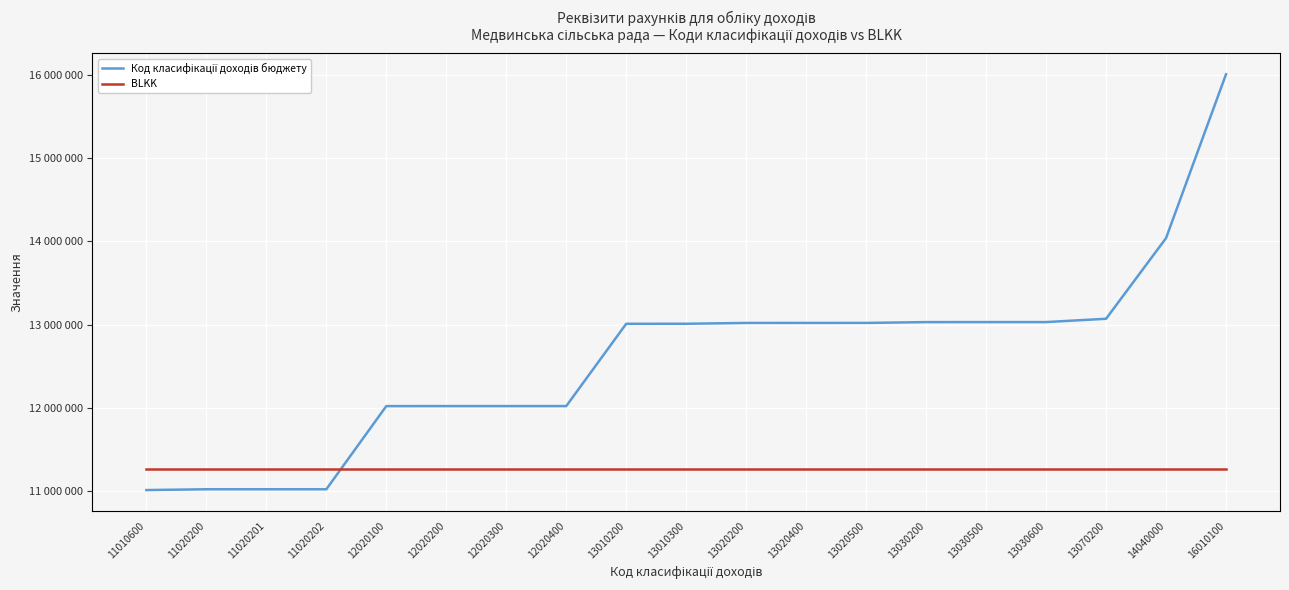

What is the value of the Код класифікації доходів бюджету point at the 1st from the left?

11010600